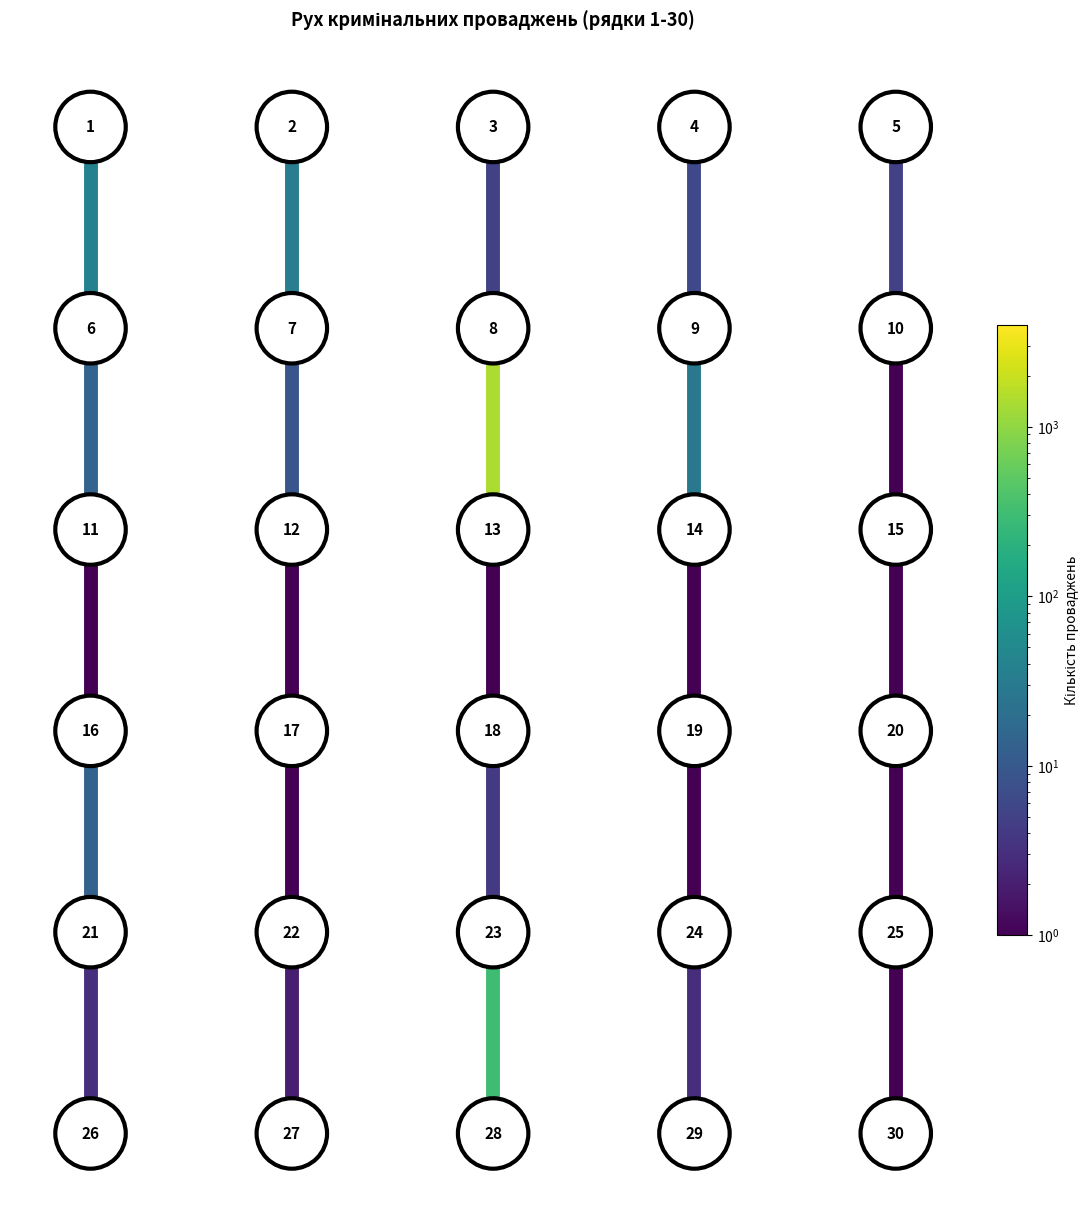

Which category has the lowest value across all series?

11